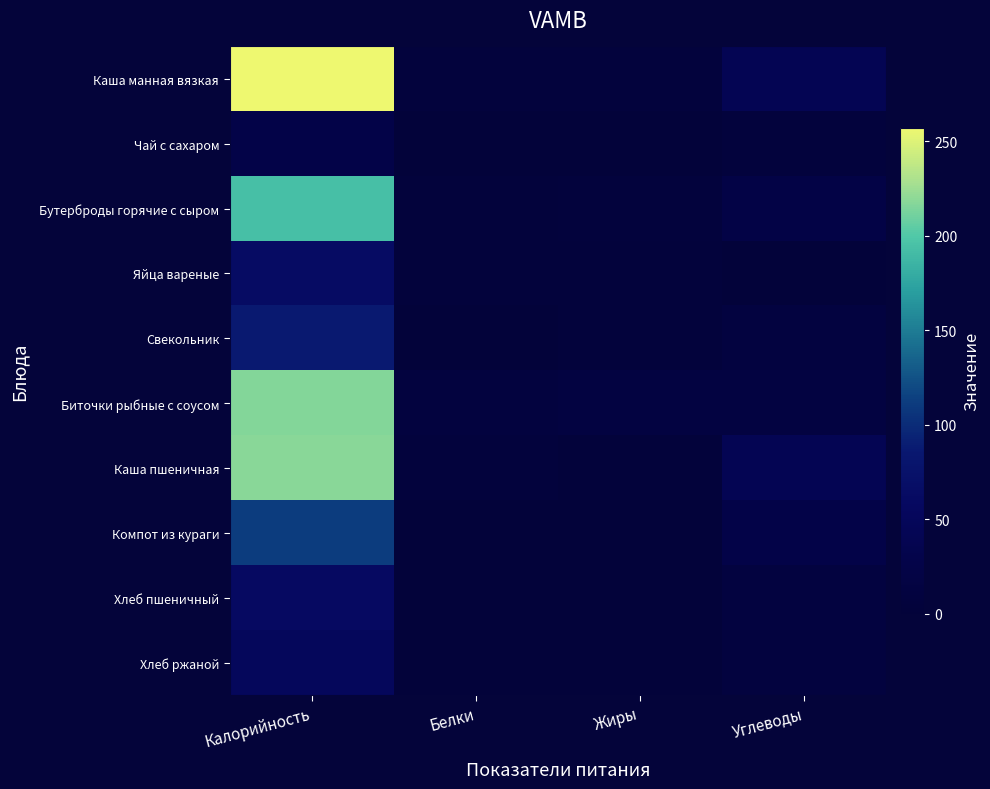

Reading left to right, transcribe all the data shown in this chart.

Каша манная вязкая: Калорийность=257.3	Белки=7.8	Жиры=7.0	Углеводы=40.6
Чай с сахаром: Калорийность=26.8	Белки=0.2	Жиры=0.0	Углеводы=6.5
Бутерброды горячие с сыром: Калорийность=193.9	Белки=5.1	Жиры=7.0	Углеводы=22.4
Яйца вареные: Калорийность=63.0	Белки=5.1	Жиры=4.6	Углеводы=0.3
Свекольник: Калорийность=87.1	Белки=1.8	Жиры=5.9	Углеводы=11.5
Биточки рыбные с соусом: Калорийность=216.2	Белки=10.3	Жиры=14.6	Углеводы=14.9
Каша пшеничная: Калорийность=218.5	Белки=7.6	Жиры=3.4	Углеводы=42.0
Компот из кураги: Калорийность=112.4	Белки=1.9	Жиры=0.1	Углеводы=25.9
Хлеб пшеничный: Калорийность=59.7	Белки=2.0	Жиры=0.3	Углеводы=11.4
Хлеб ржаной: Калорийность=52.2	Белки=2.0	Жиры=0.4	Углеводы=10.0